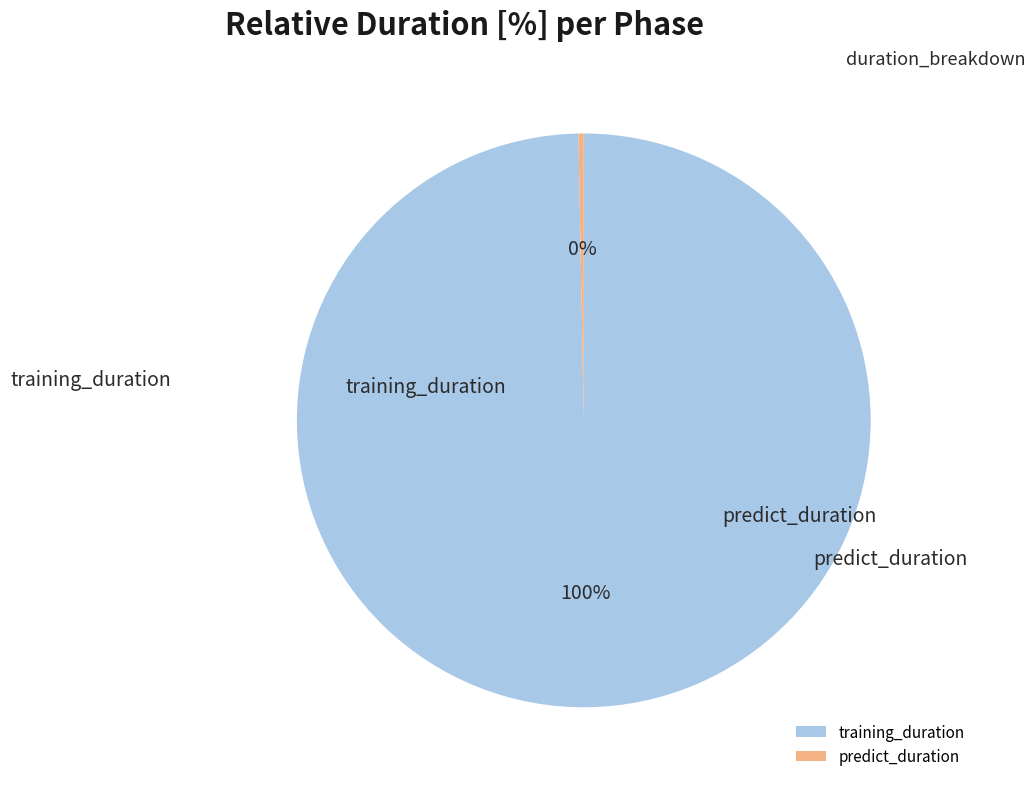

To the nearest percent, what is the combined percentage of training_duration and predict_duration?

100%